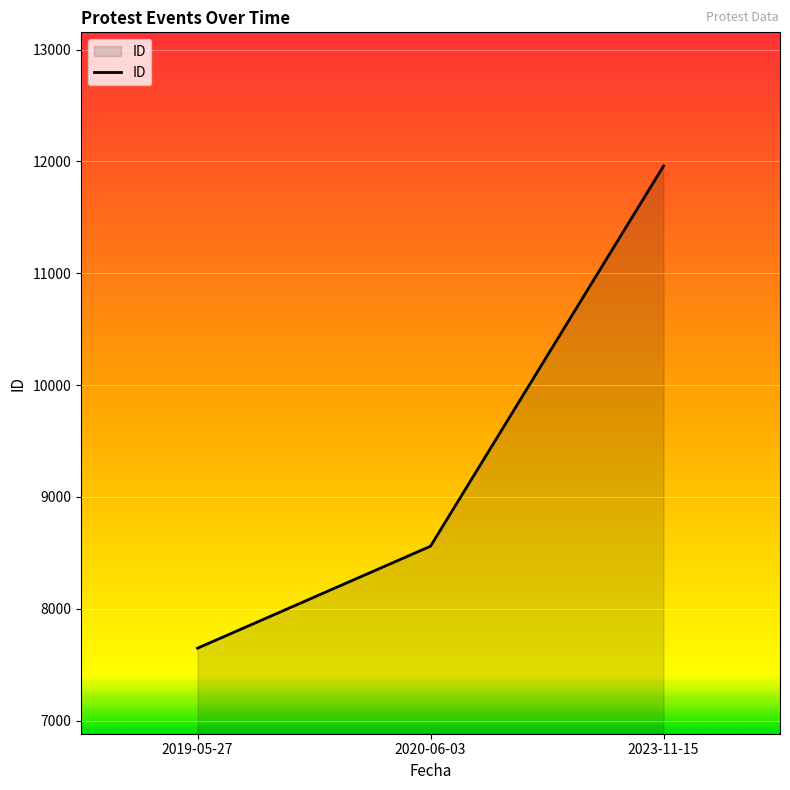

List the labels in order of value, largest first.

2023-11-15, 2020-06-03, 2019-05-27